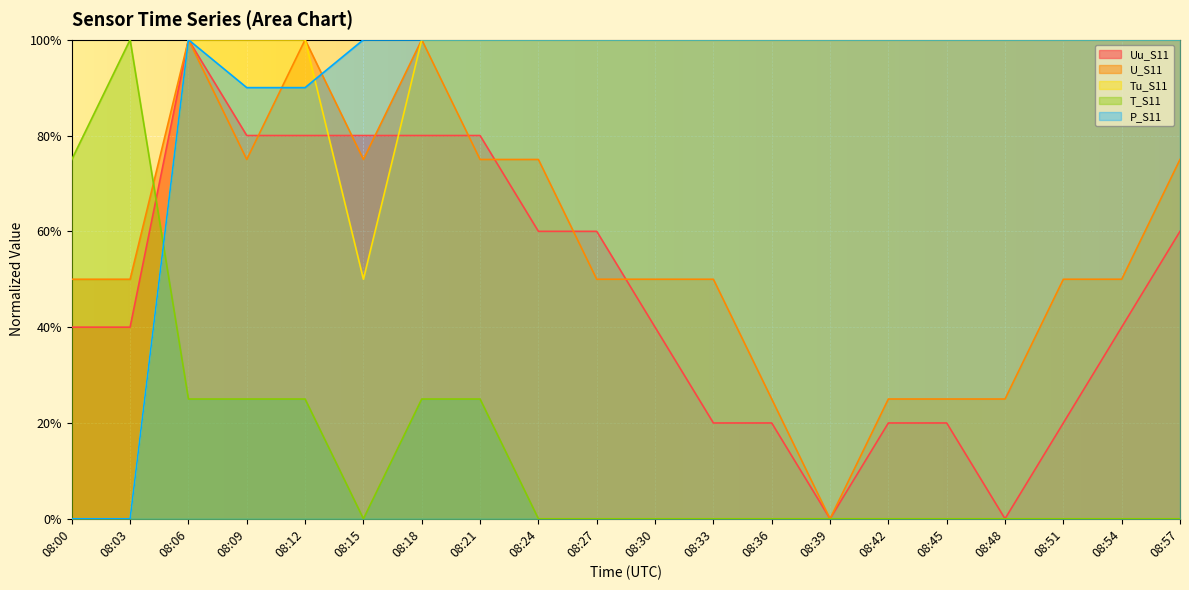

True or false: Uu_S11 and P_S11 cross at least once.

False